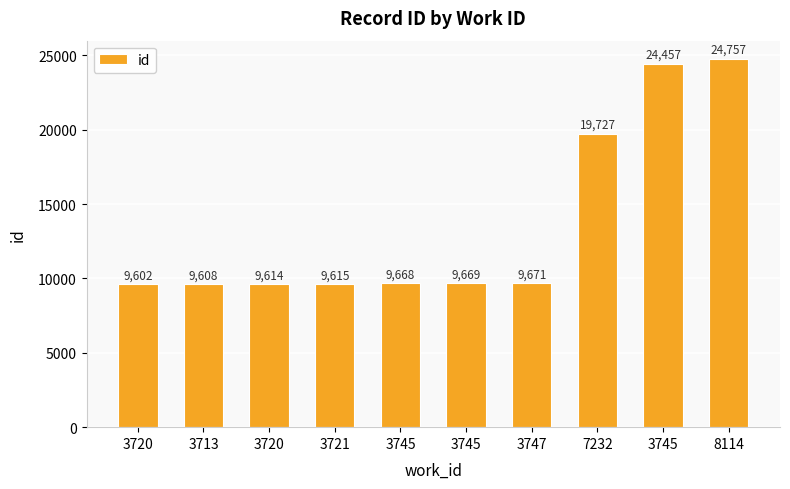

Reading left to right, extract all data points from this chart.

3720=9602	3713=9608	3720=9614	3721=9615	3745=9668	3745=9669	3747=9671	7232=19727	3745=24457	8114=24757